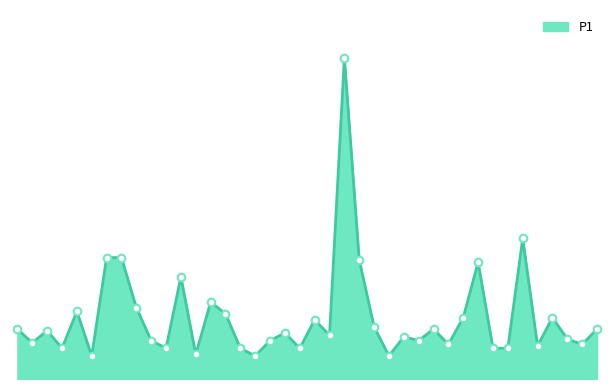

How many lines are shown in the chart?

1